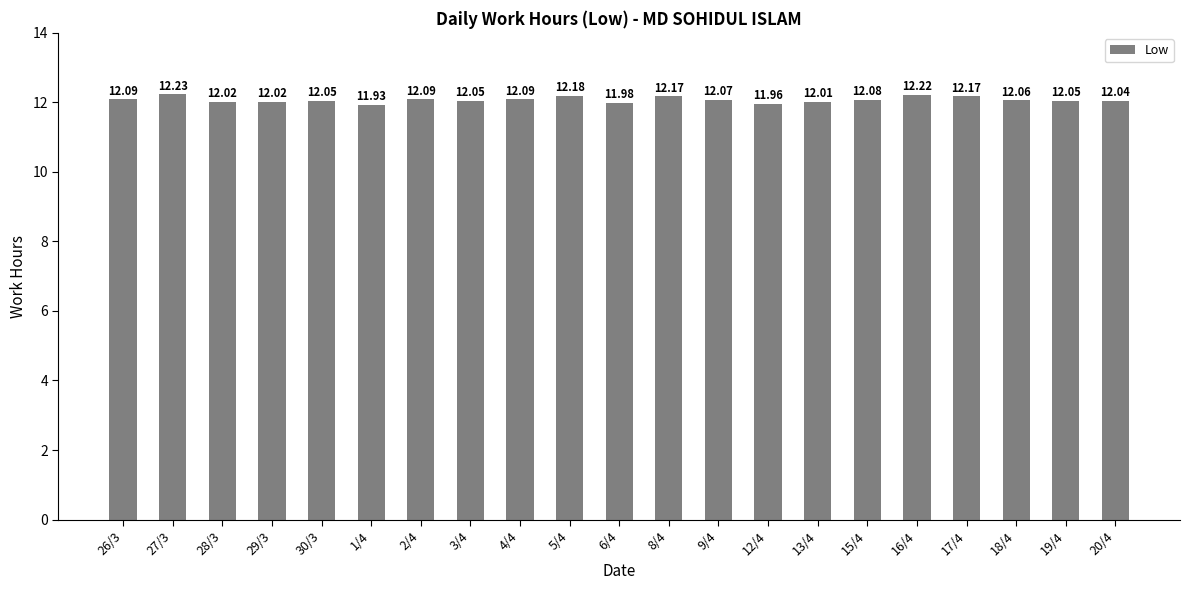

What is the greatest value displayed?

12.2